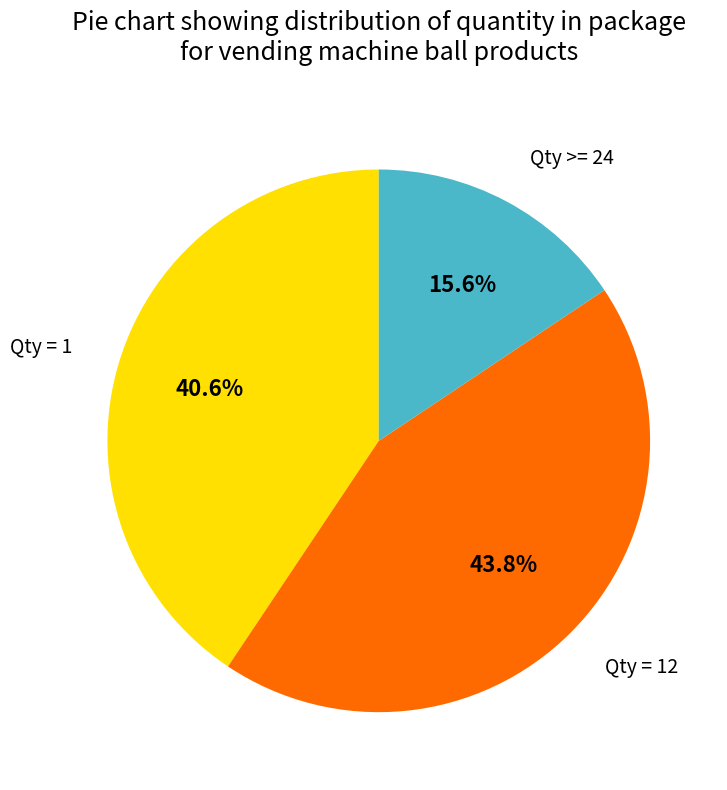

Does any single category account for the majority?

No